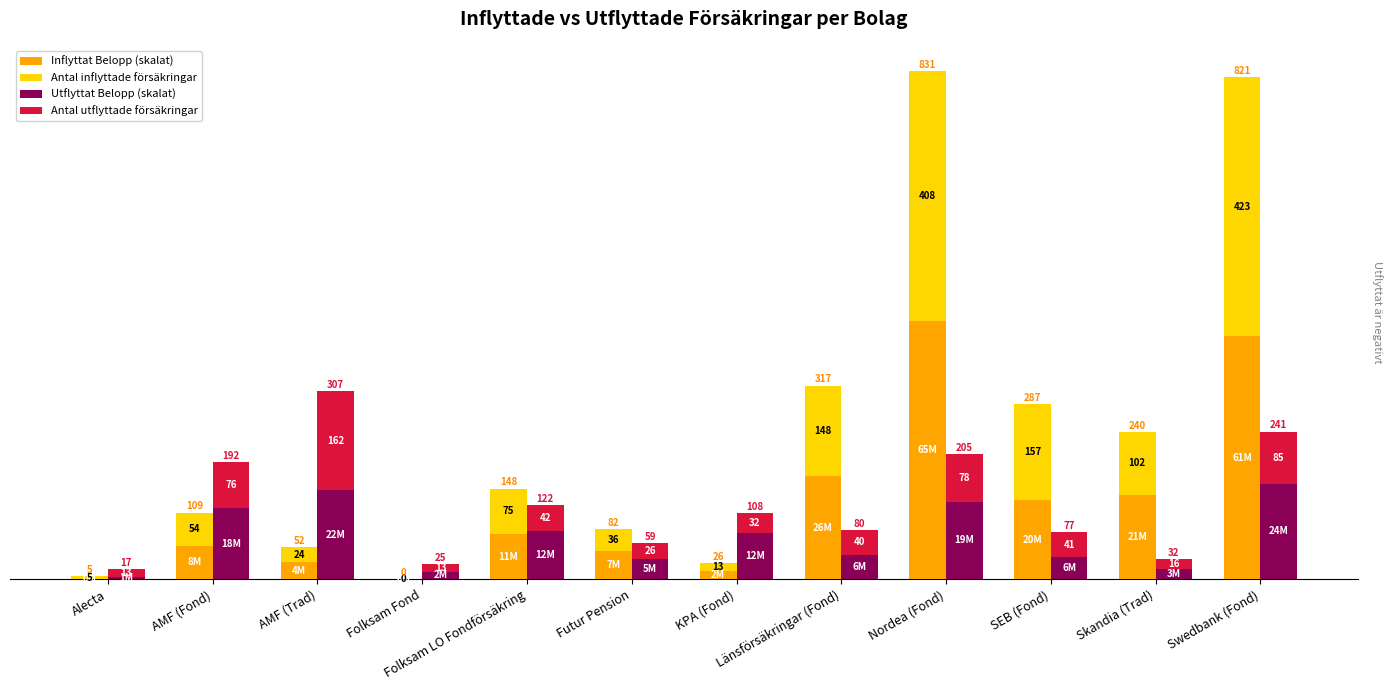

The value of Inflyttat Belopp (skalat) at KPA (Fond) is 13.2. True or false?

True